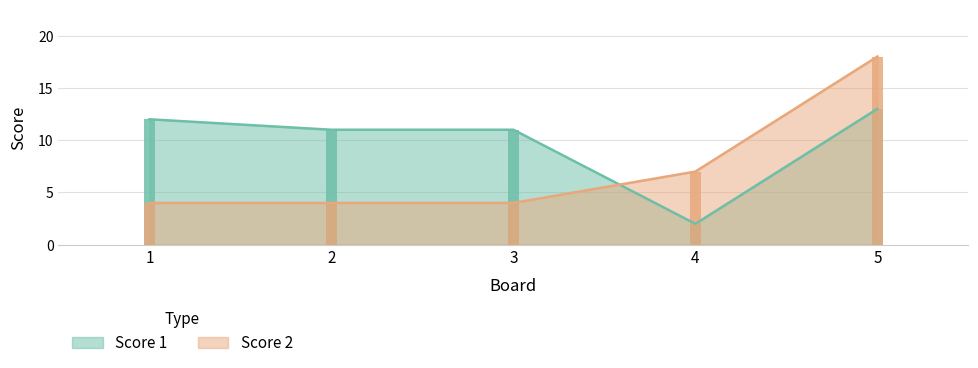

Rank the series by their maximum value, from lowest to highest.

Score 1, Score 2